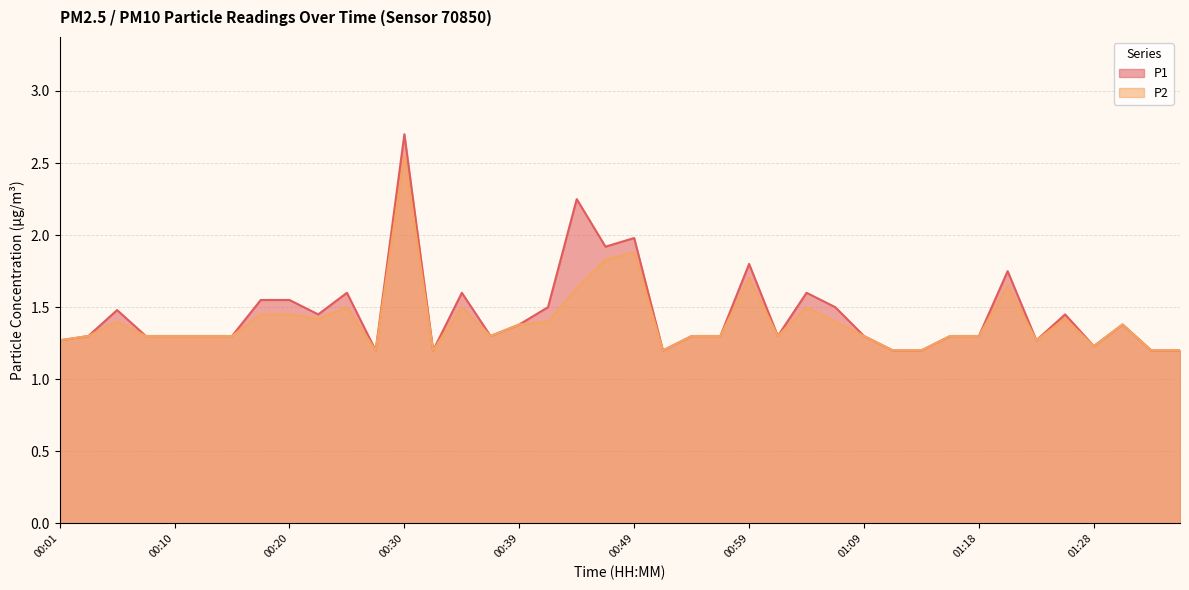

Which series changed the most between 00:27 and 01:16?

P1